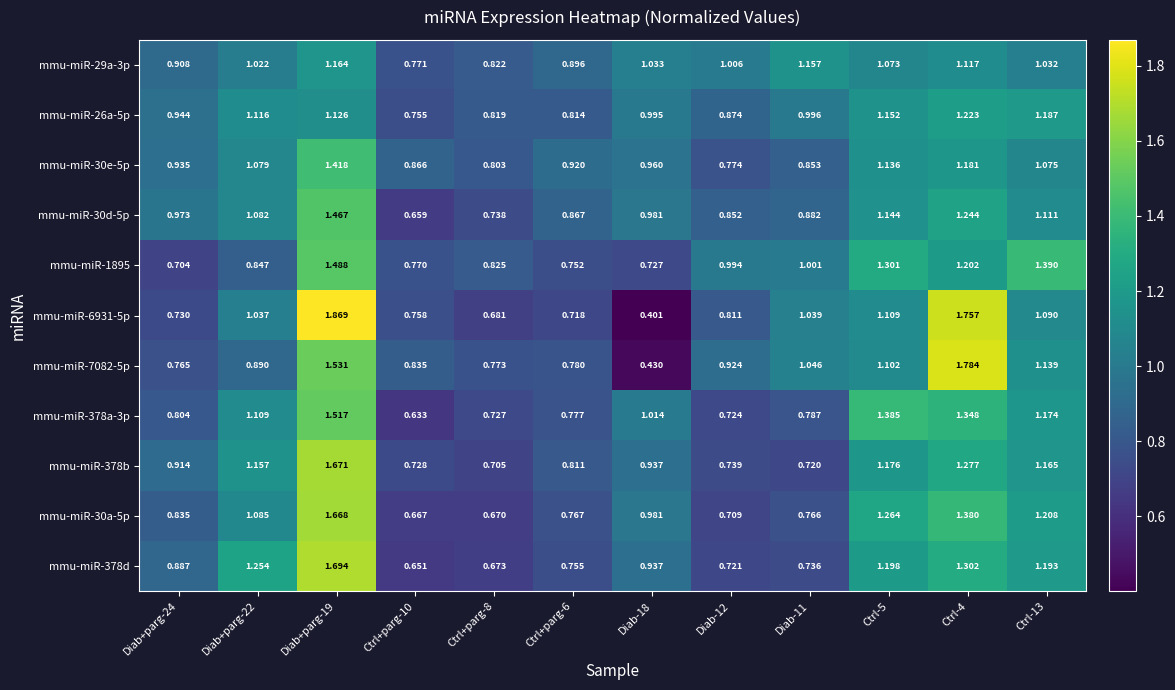

Is the value of mmu-miR-30a-5p at Ctrl-5 greater than the value of mmu-miR-1895 at Ctrl-13?

No